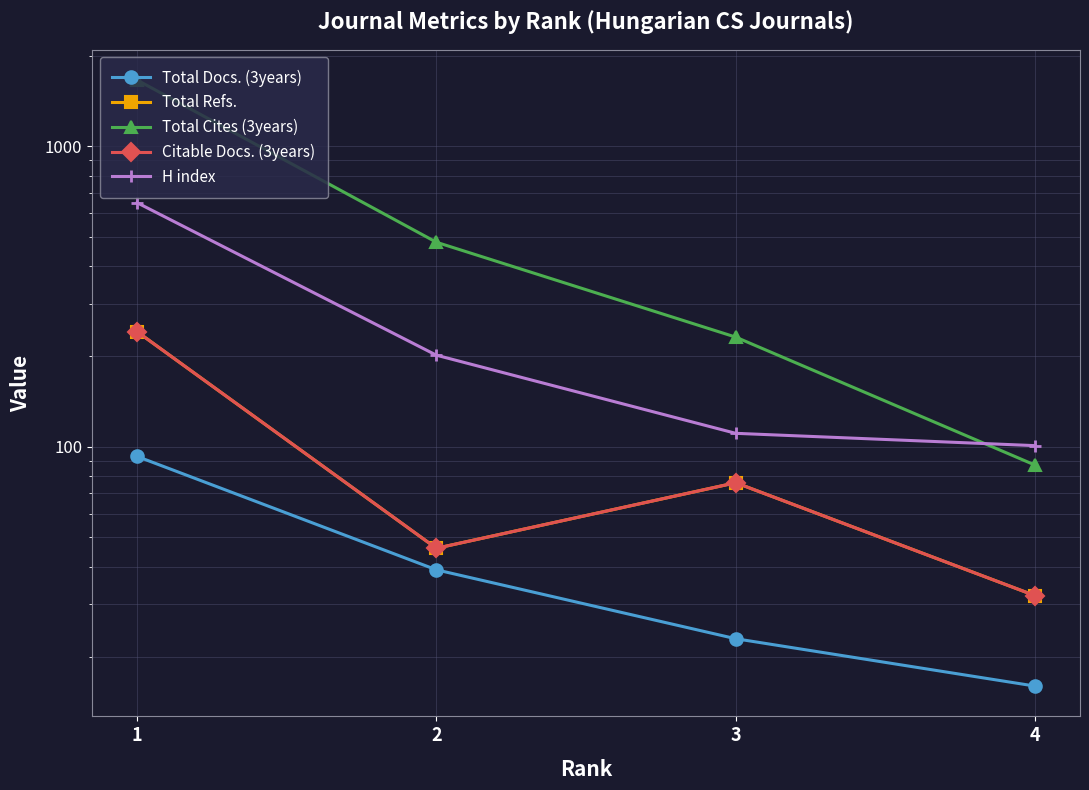

Is the value of Total Cites (3years) at 1 greater than the value of H index at 4?

Yes